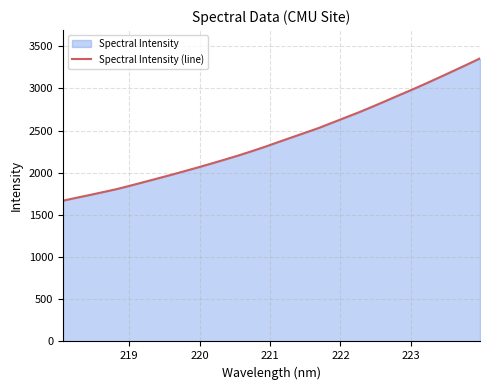

What is the maximum value shown in the chart?

3357.1